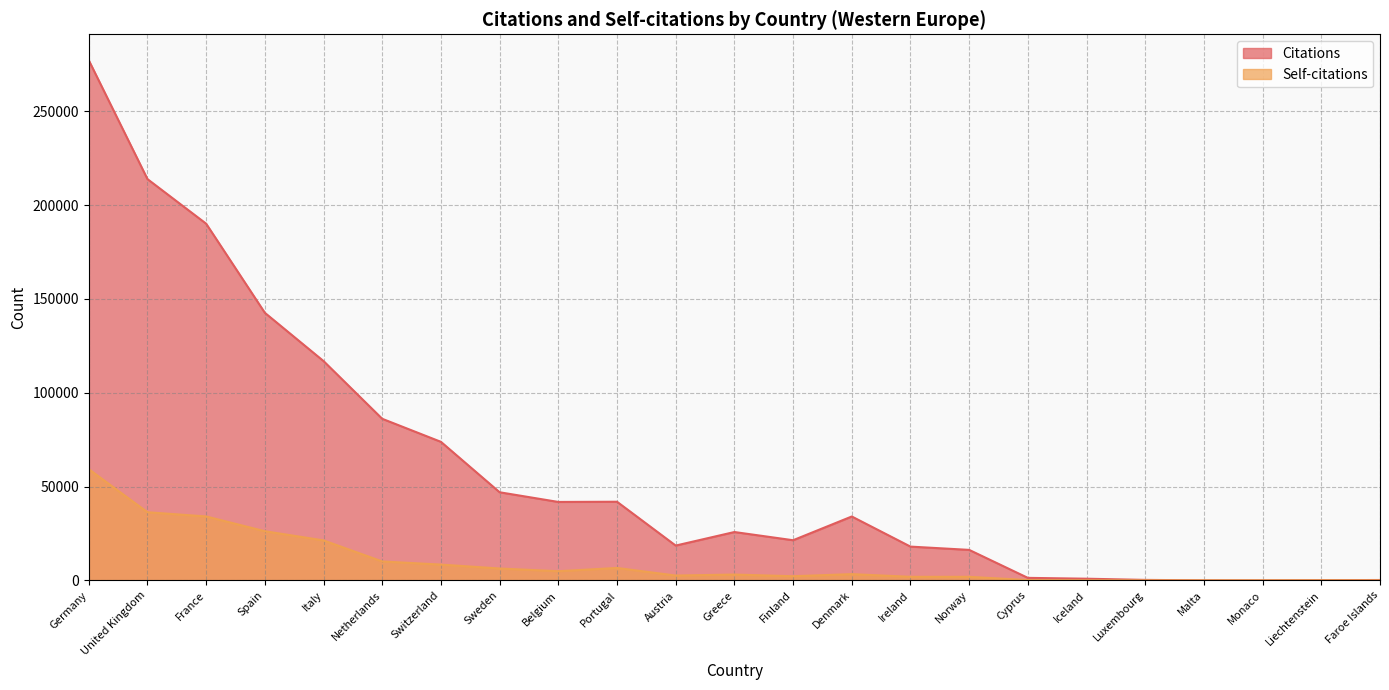

Which category has the lowest value across all series?

Monaco